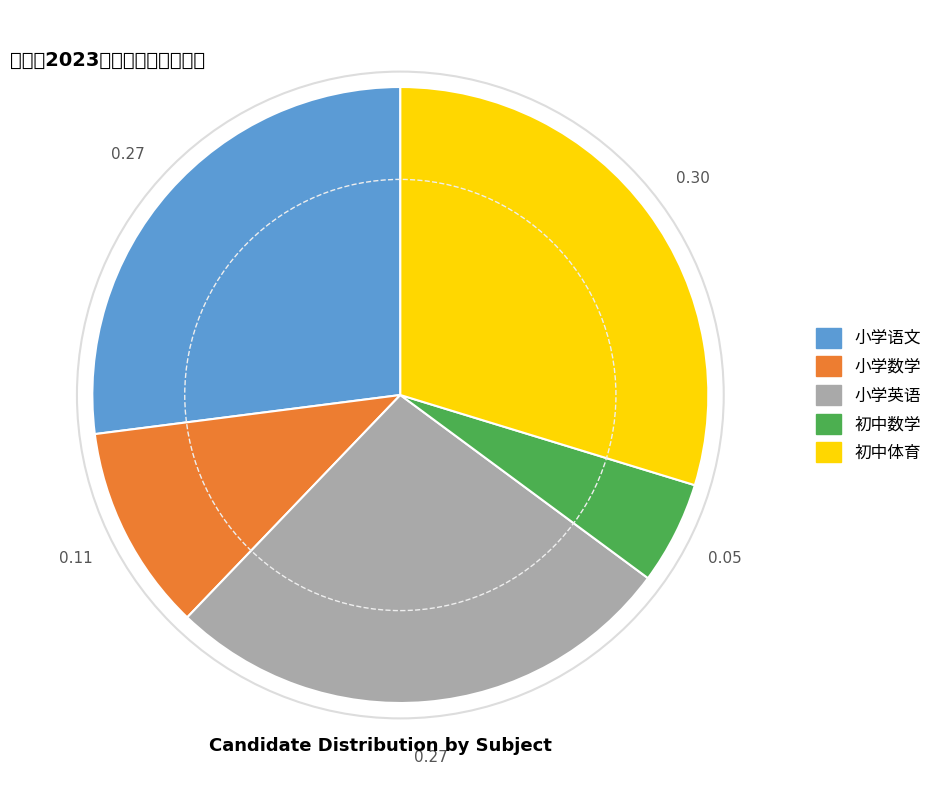

Is the sum of 小学数学 and 初中数学 greater than half?

No